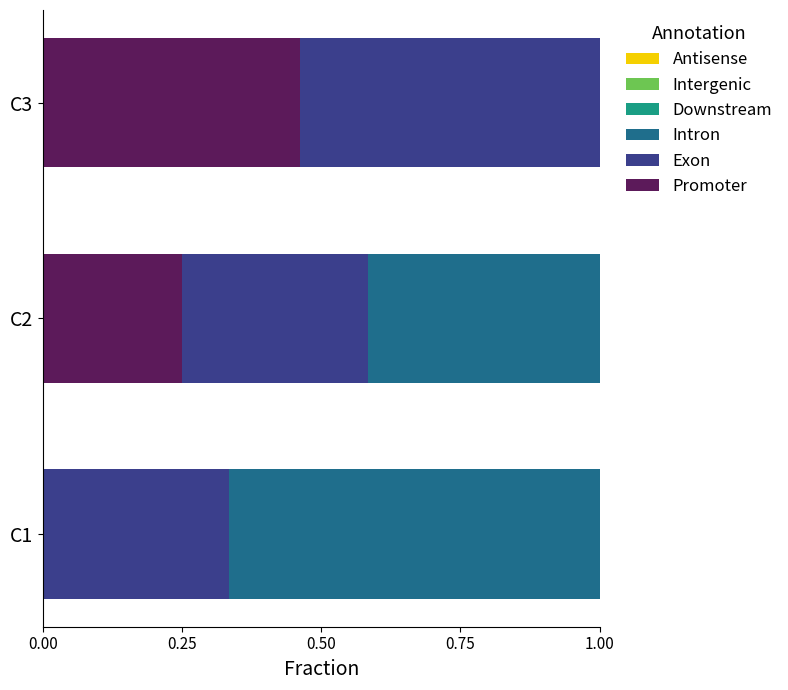

Is it true that Promoter equals -0.2 at C1?

False